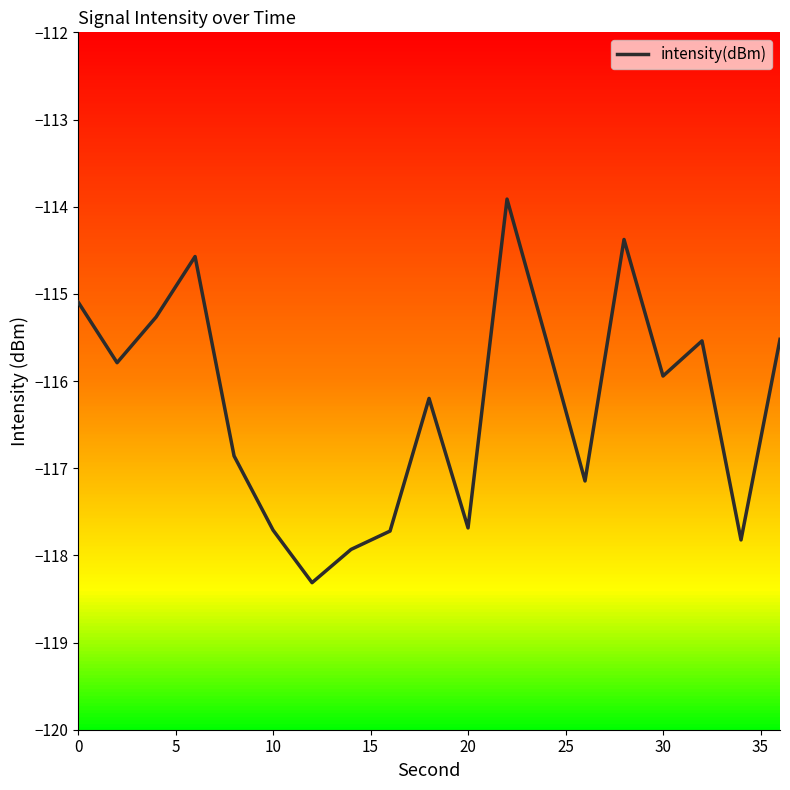

Count the number of data series in this chart.

1